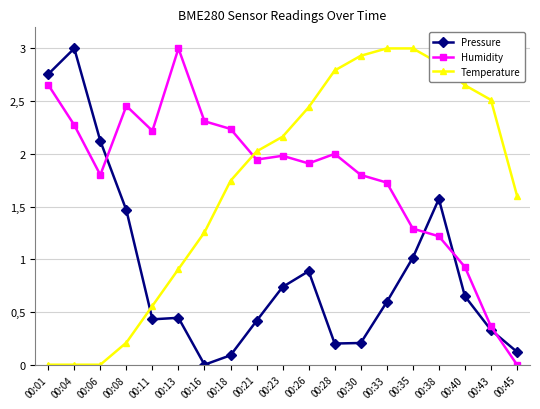

Reading right to left, transcribe all the data shown in this chart.

Pressure: 0.1	0.3	0.6	1.6	1.0	0.6	0.2	0.2	0.9	0.7	0.4	0.1	0.0	0.4	0.4	1.5	2.1	3.0	2.8
Humidity: 0.0	0.4	0.9	1.2	1.3	1.7	1.8	2.0	1.9	2.0	1.9	2.2	2.3	3.0	2.2	2.5	1.8	2.3	2.7
Temperature: 1.6	2.5	2.7	2.9	3.0	3.0	2.9	2.8	2.4	2.2	2.0	1.7	1.3	0.9	0.6	0.2	0.0	0.0	0.0